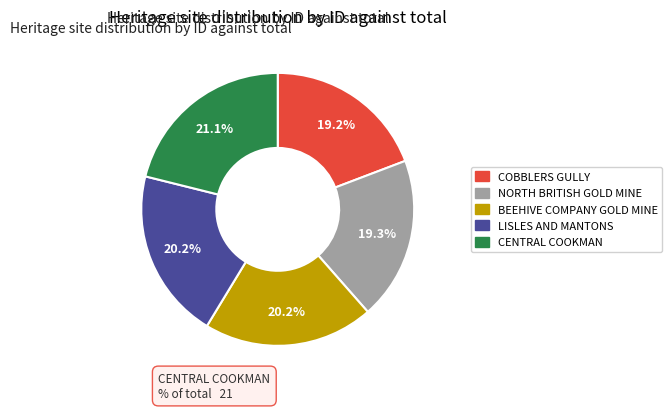

Does any single category account for the majority?

No